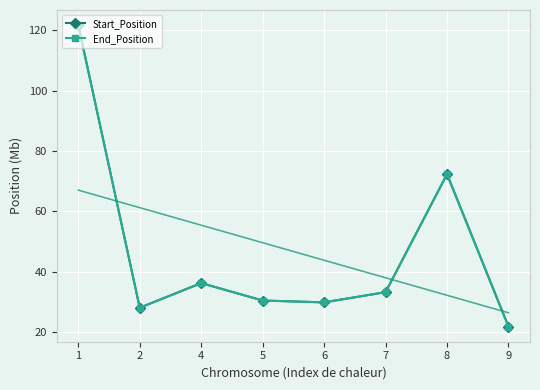

Is the value of End_Position at 2 greater than the value of Start_Position at 9?

Yes